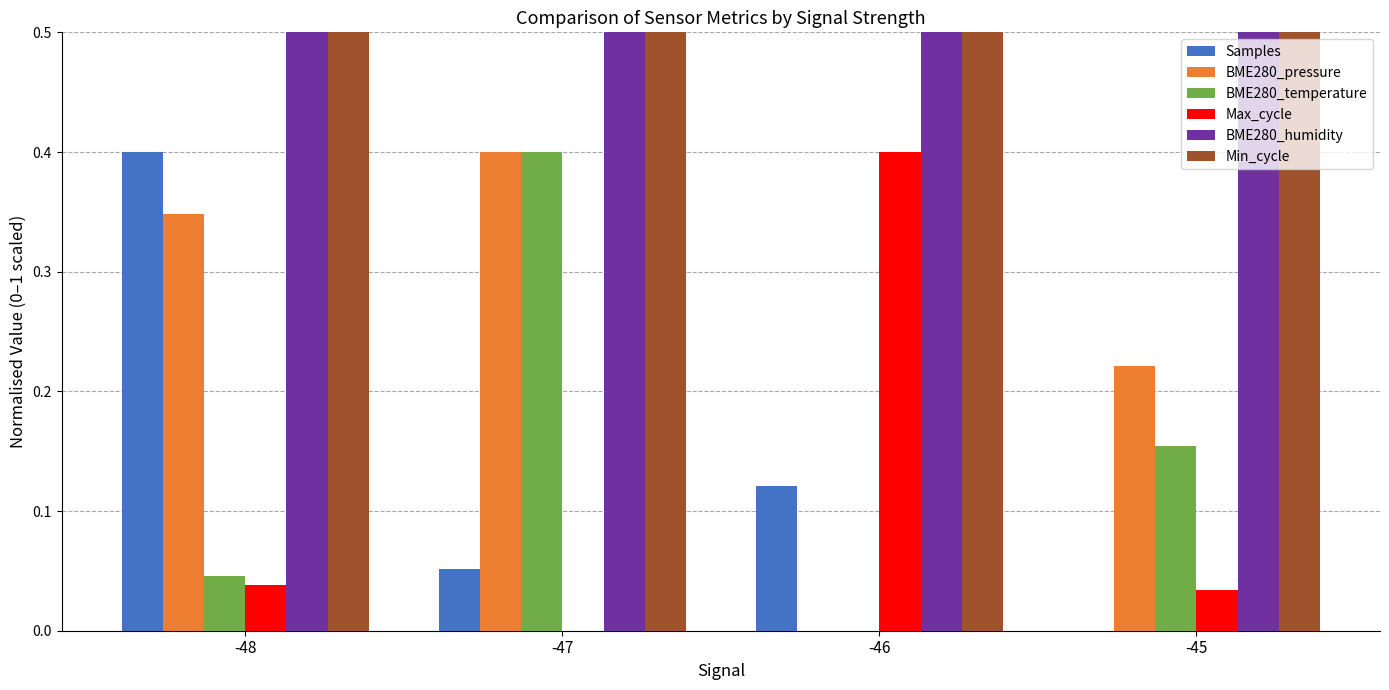

What is the maximum value shown in the chart?

0.5